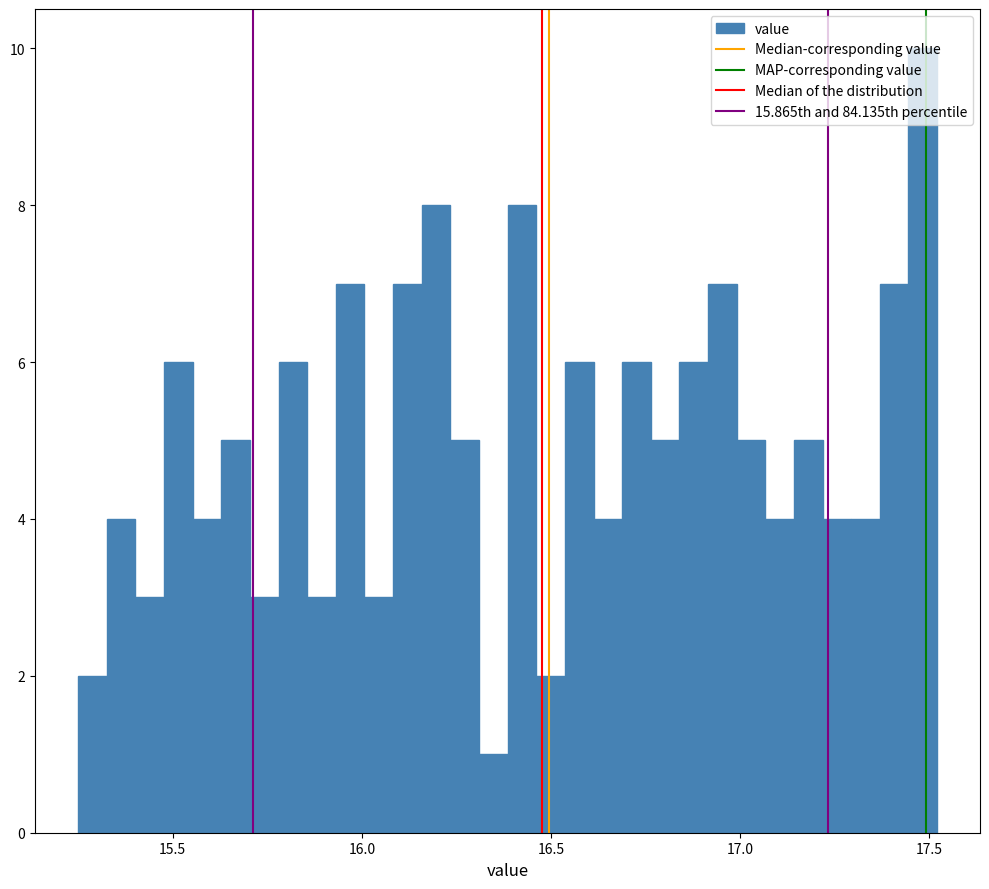

Around what value on the x-axis is the tallest bar? Give the approximate position of its centre, as read against the axis.

17.50